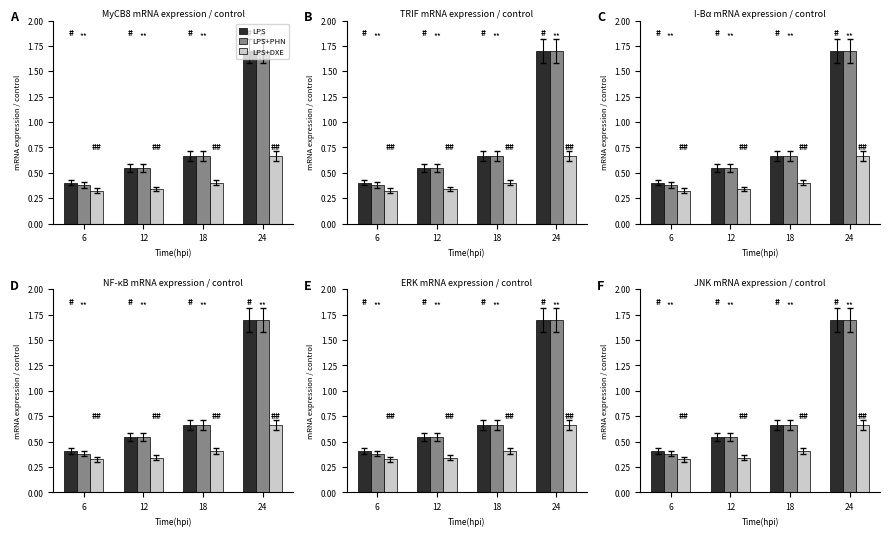

What is the spread (max minus min) of values at 6?

0.1